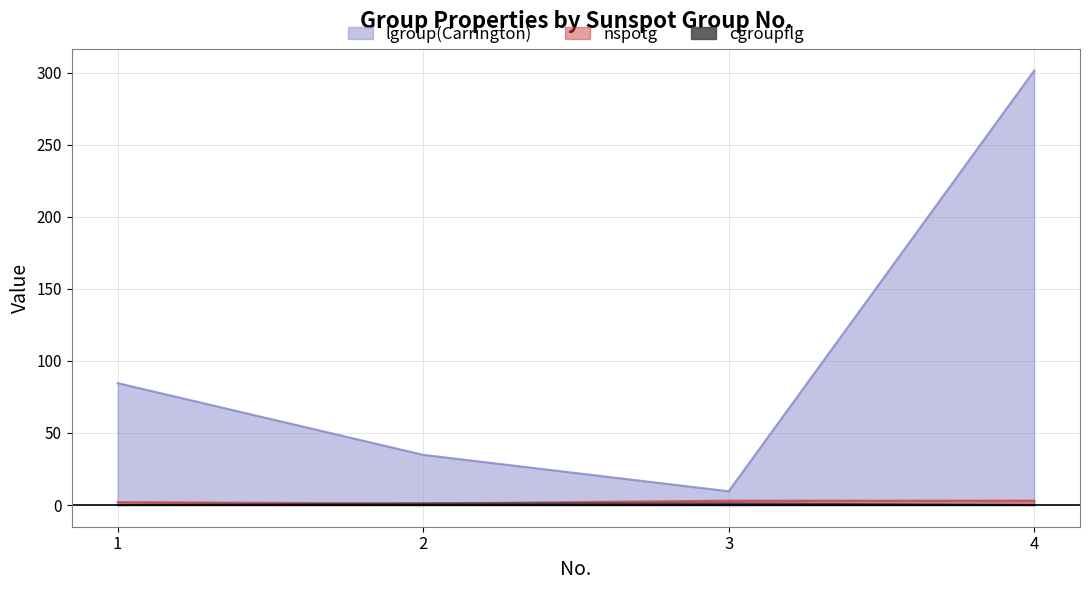

Which category has the lowest value across all series?

1